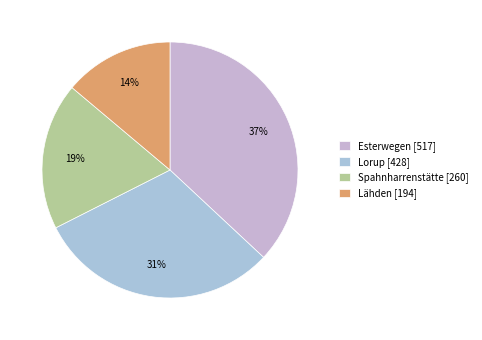

Count the number of slices in the pie.

4